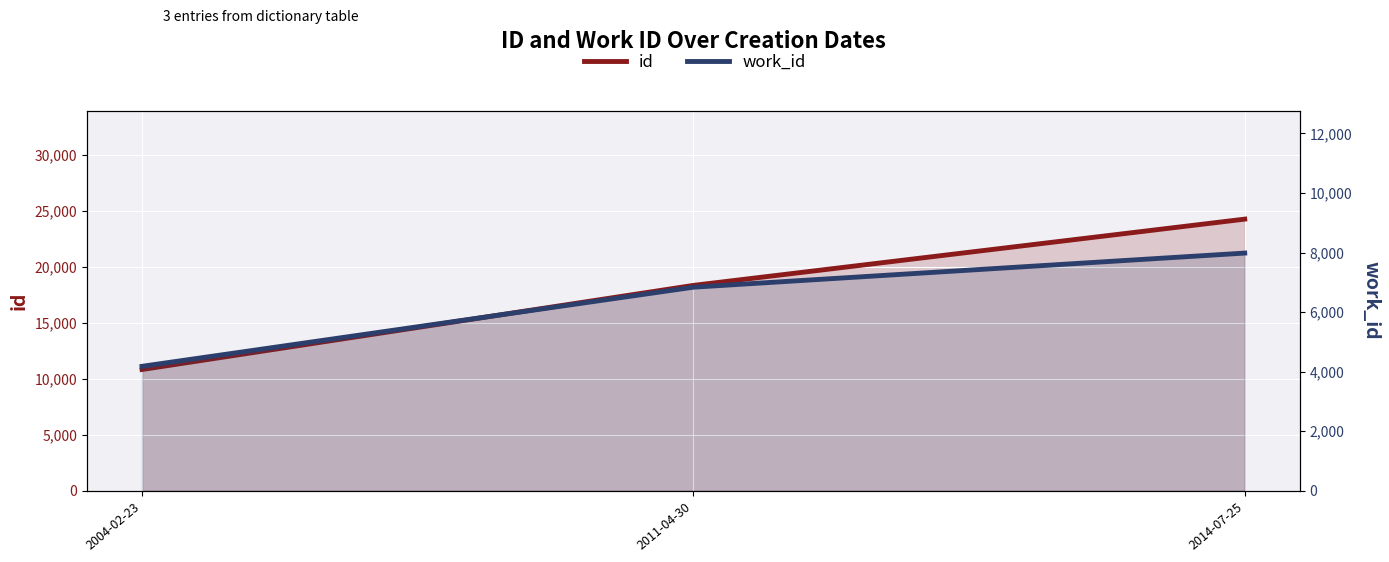

Count the id values in the range 10839 to 24289.

3